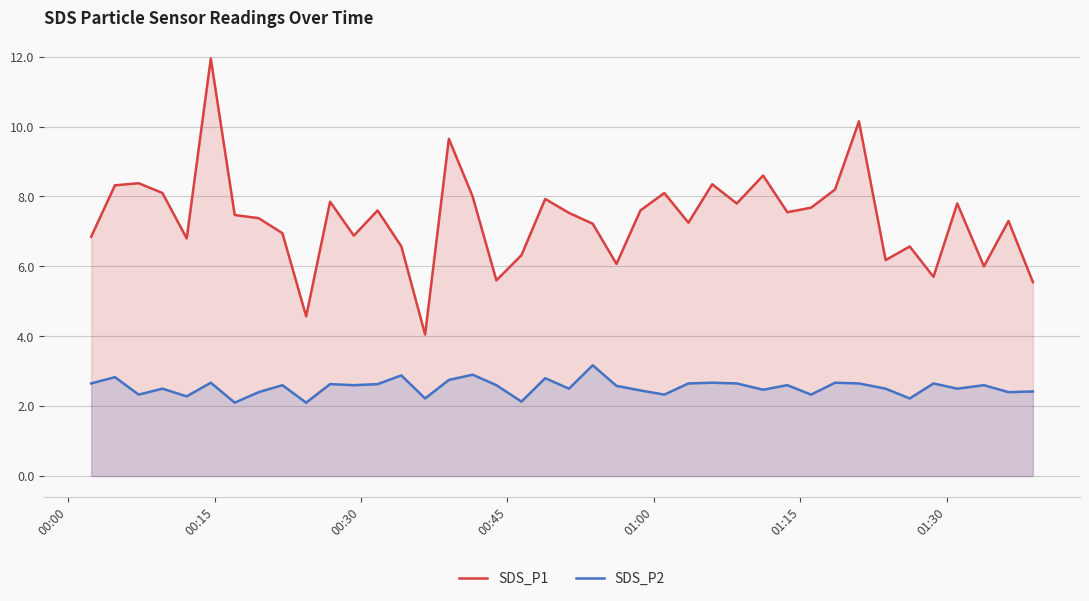

Rank the series by their average value, from highest to lowest.

SDS_P1, SDS_P2